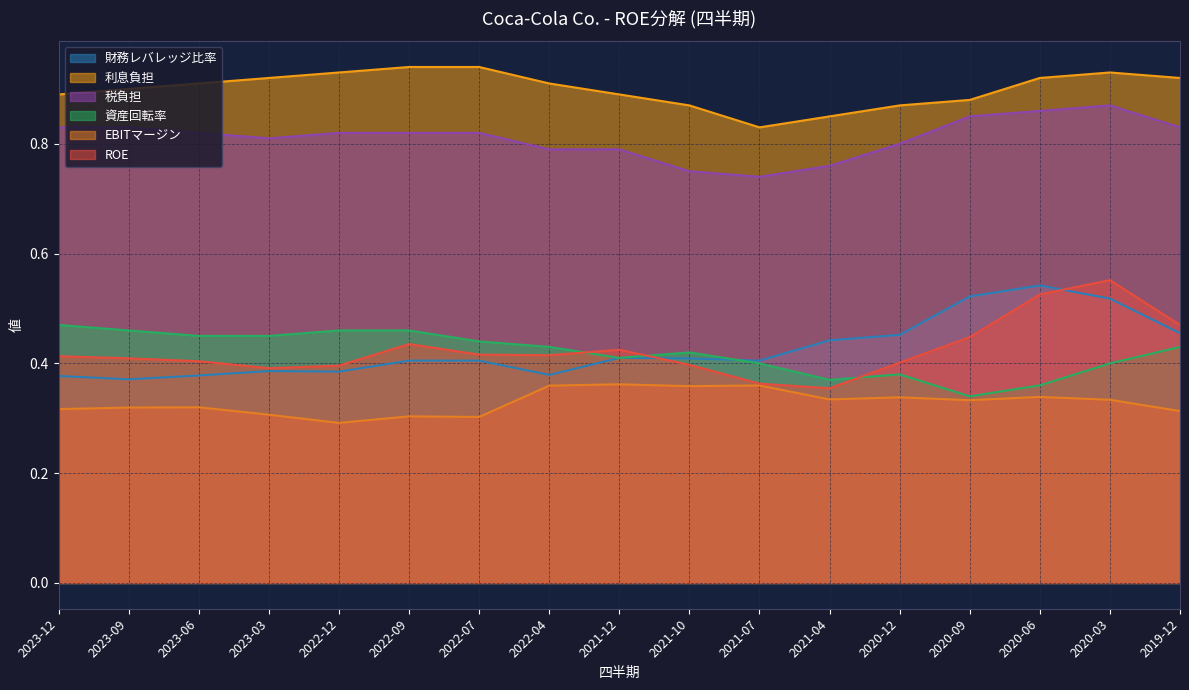

True or false: EBITマージン has more than 1 interior local peaks.

True